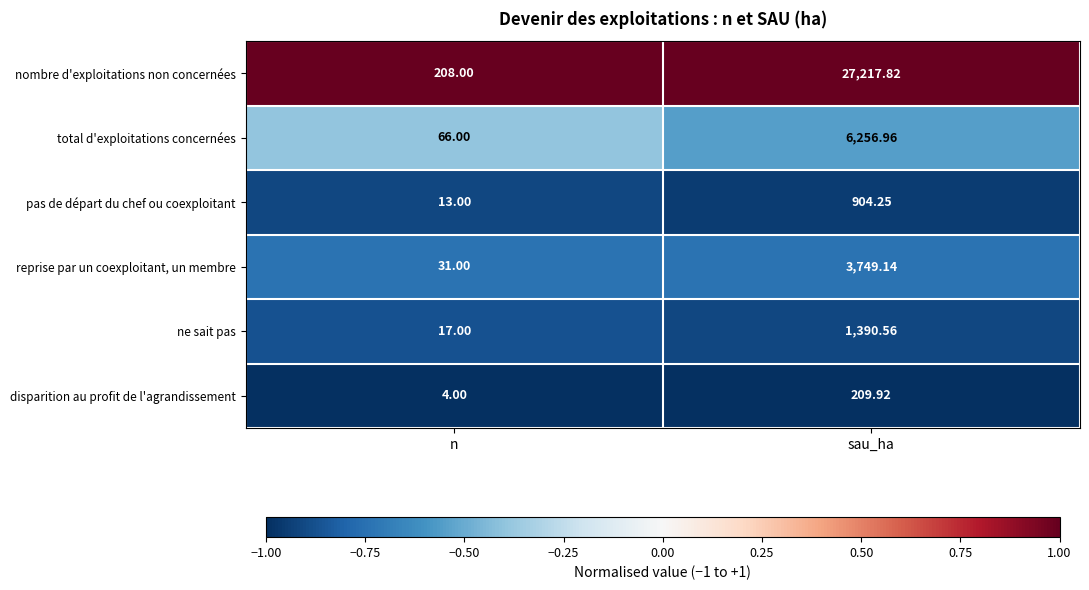

At which category does the chart reach its peak across all series?

sau_ha